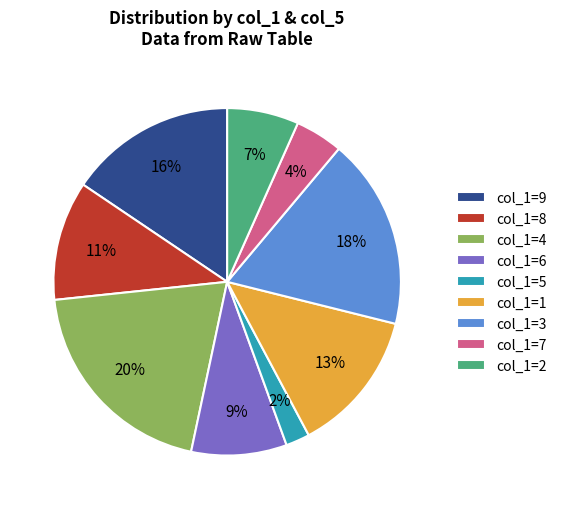

How many slices are in this pie chart?

9